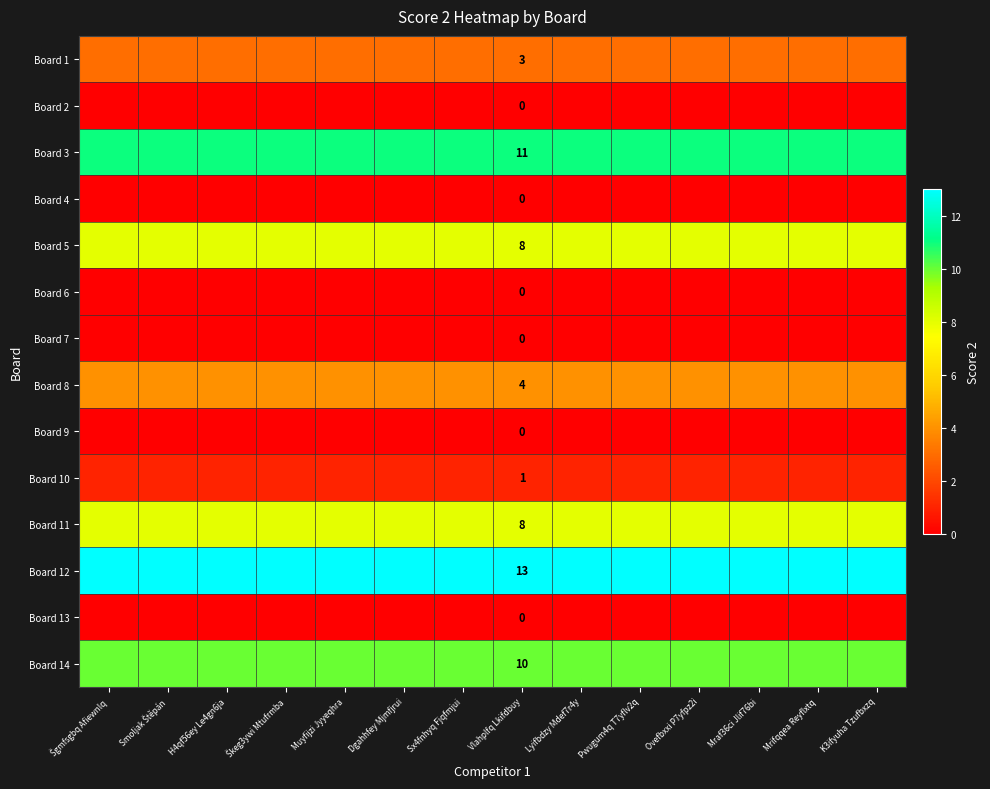

What is the spread (max minus min) of values at Sx4fnhyq Fjqfmjui?

13